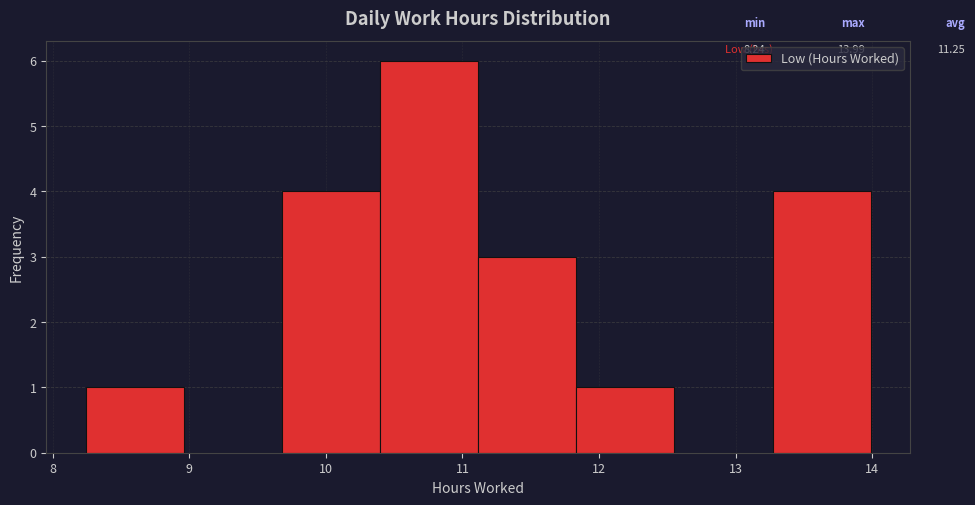

Over which range of the x-axis is the bar tallest?

10.4 to 11.1